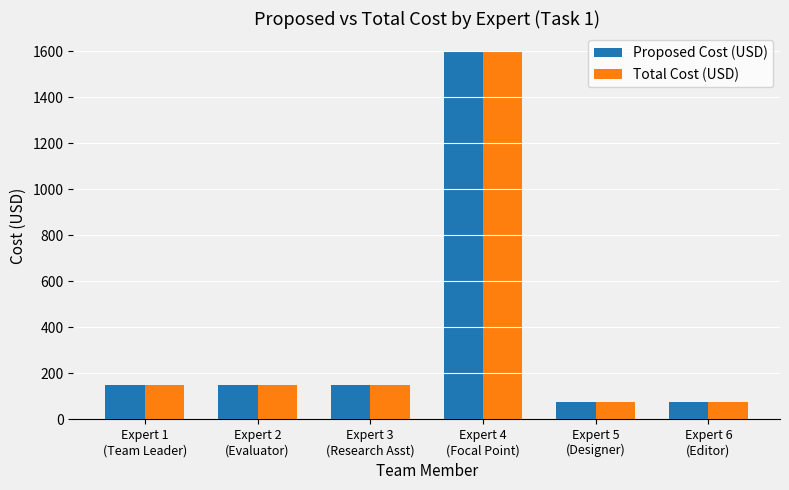

The value of Proposed Cost (USD) at Expert 2
(Evaluator) is 207. True or false?

False